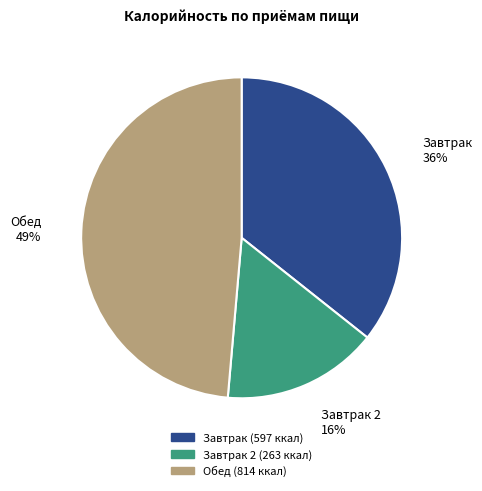

To the nearest percent, what is the difference between the largest and smallest slice percentages?

33%